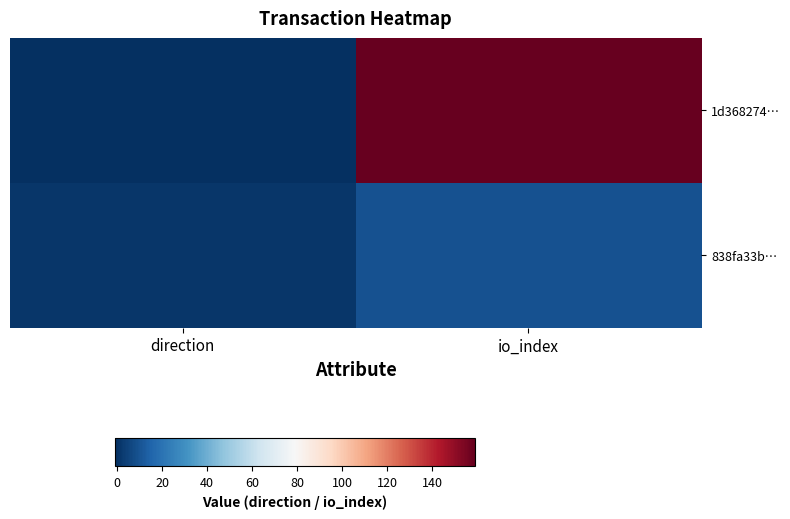

What is the total value across all series at io_index?

168